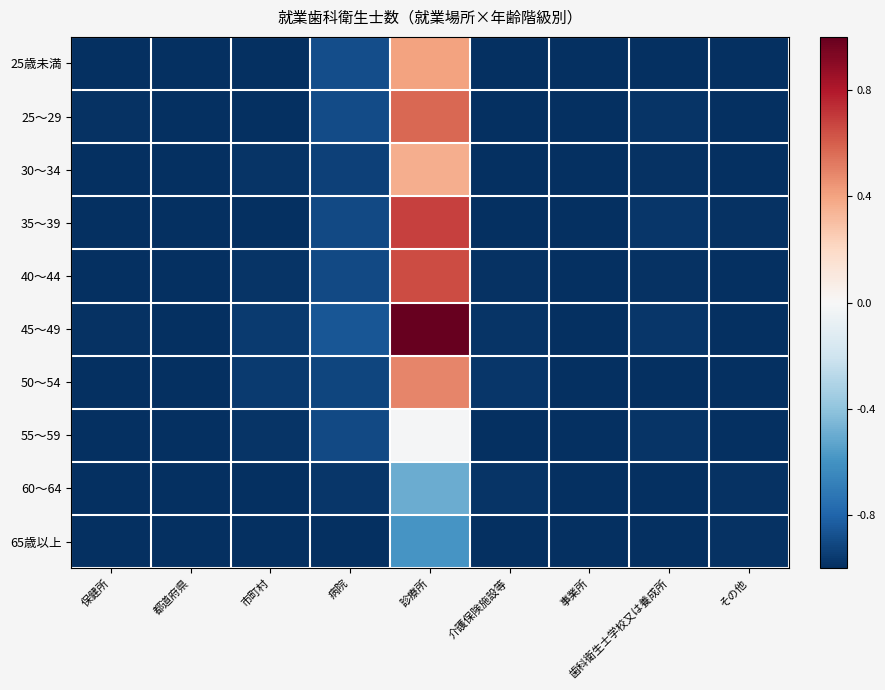

At which category is the sum across all series the highest?

診療所